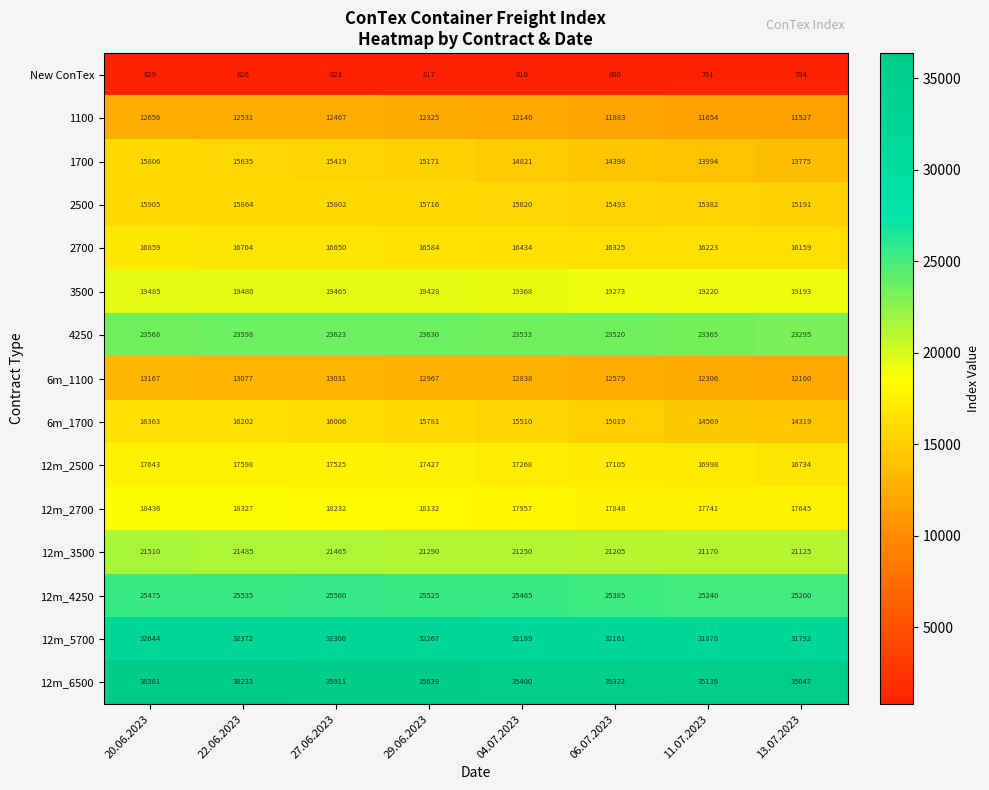

Count the 12m_2700 values in the range 17848 to 18327.

5